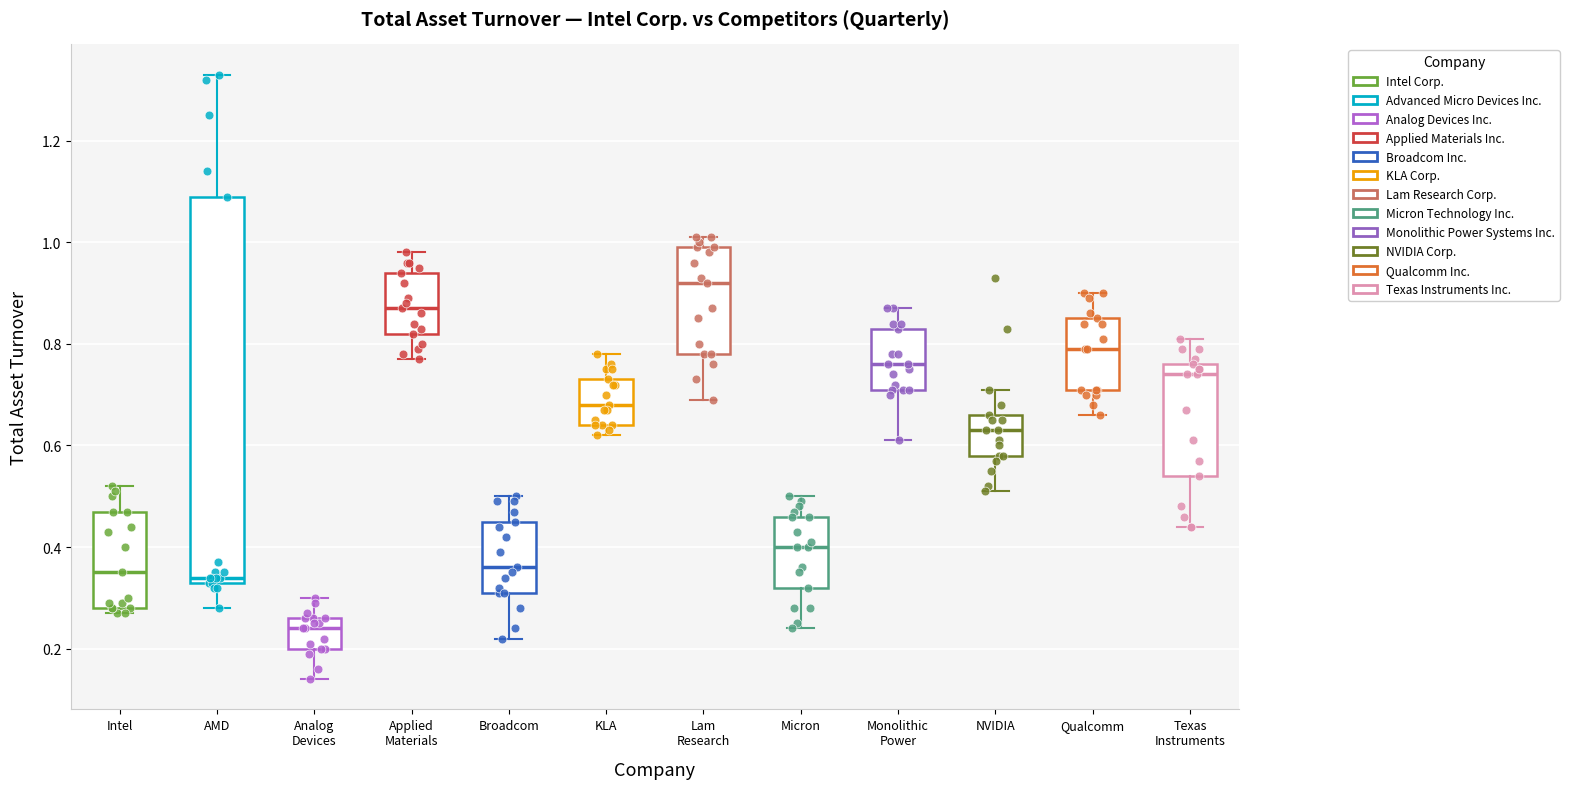

Where is the upper edge of the box for Qualcomm on the y-axis? The values are not printed on the chart, so give them approximately, as read against the axis.

0.86